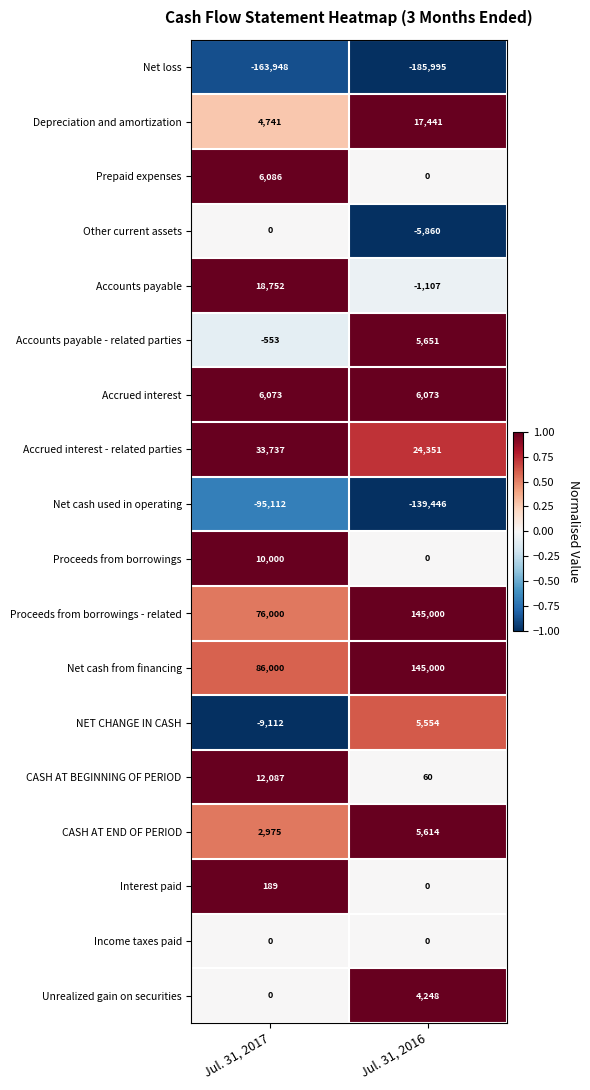

The CASH AT END OF PERIOD series shows 2975 at Jul. 31, 2017. True or false?

True